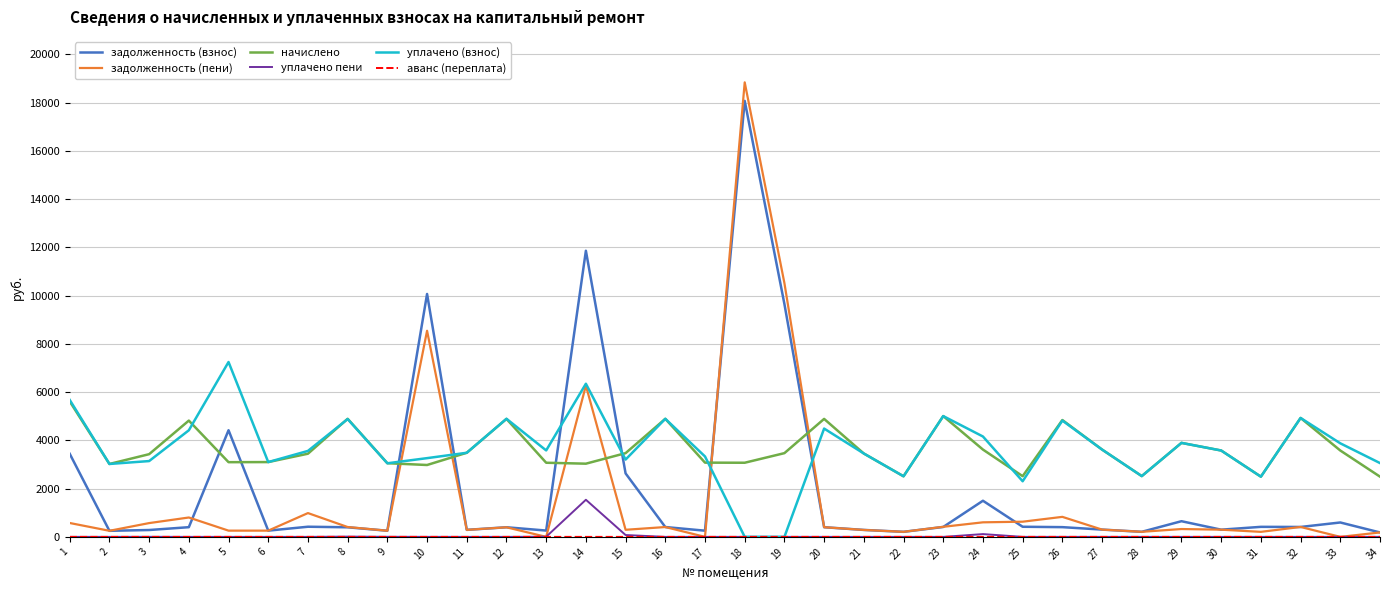

The value of задолженность (пени) at 7 is 986.5. True or false?

True